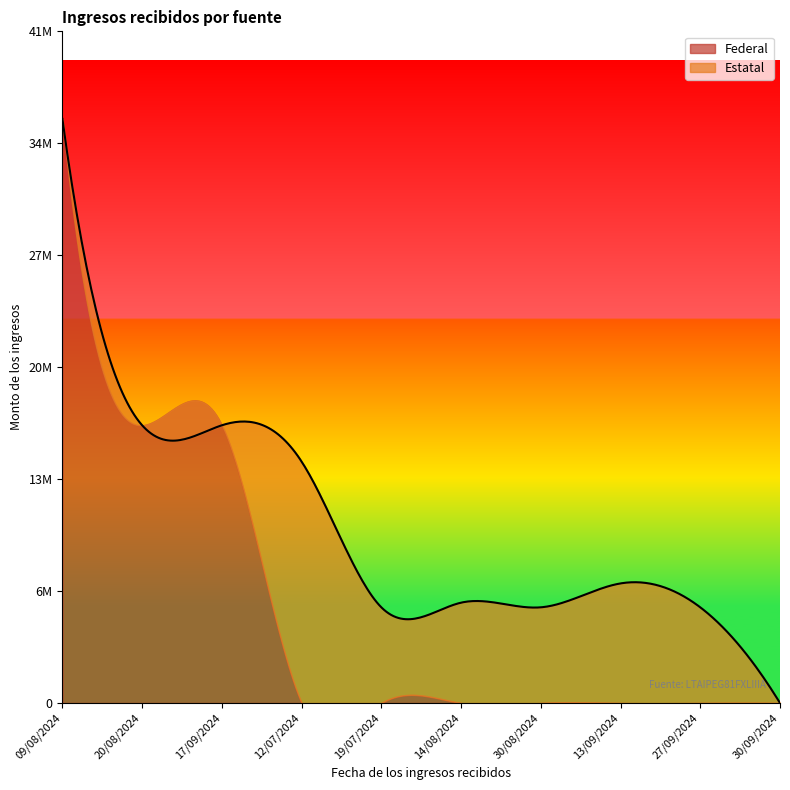

Count the number of categories in the chart.

10